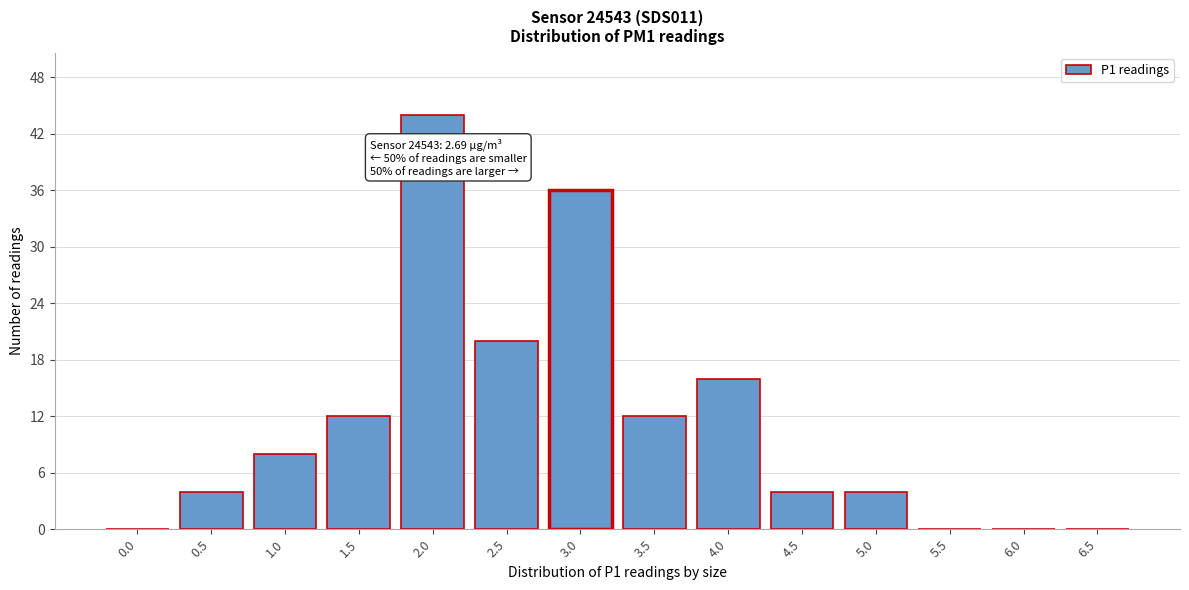

Reading left to right, extract all data points from this chart.

0.0=0	0.5=4	1.0=8	1.5=12	2.0=44	2.5=20	3.0=36	3.5=12	4.0=16	4.5=4	5.0=4	5.5=0	6.0=0	6.5=0